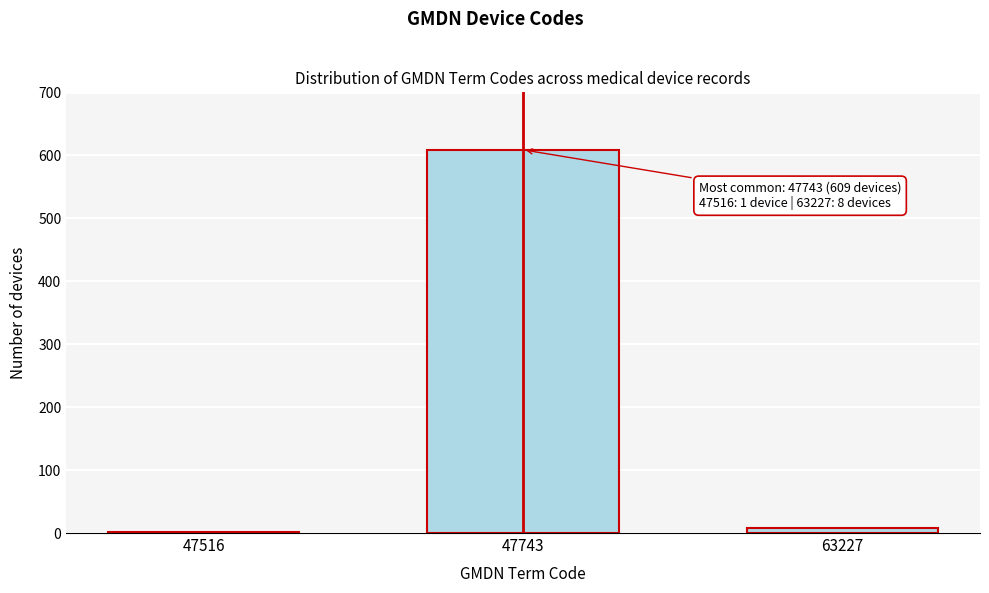

Reading left to right, list all the values displayed in this chart.

47516=1	47743=609	63227=8